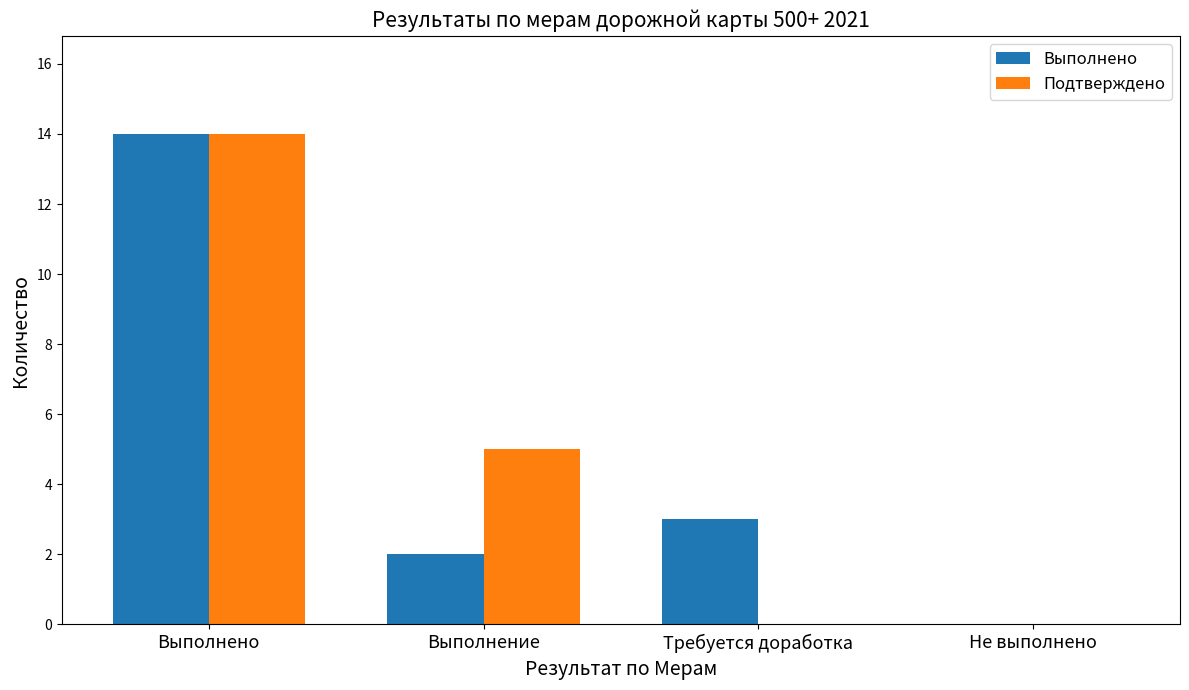

Between Выполнено and Требуется доработка, which series saw the biggest shift?

Подтверждено